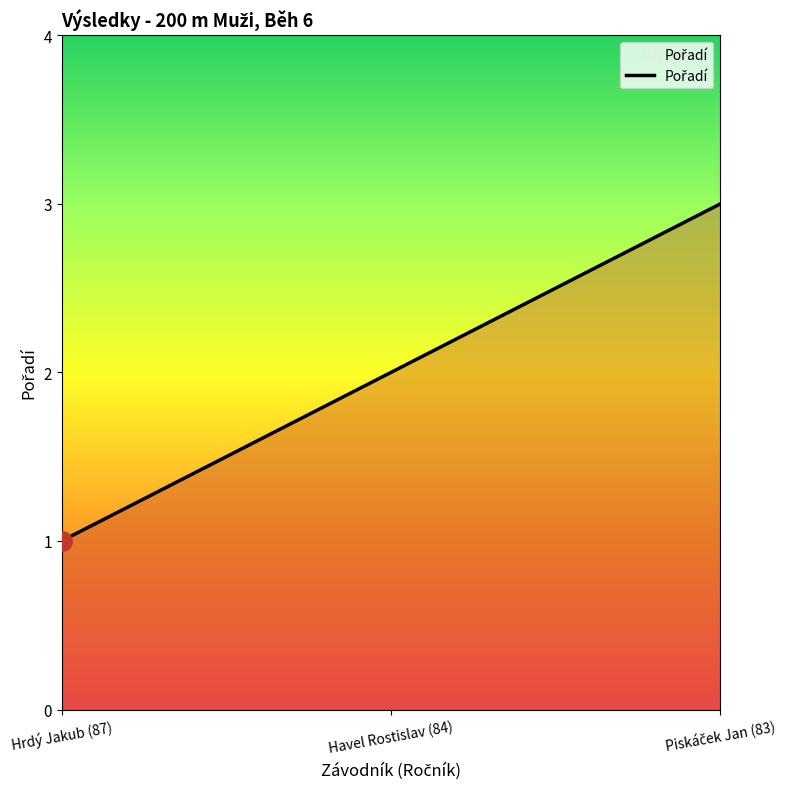

Is it true that the value at Hrdý Jakub (87) is 1?

True